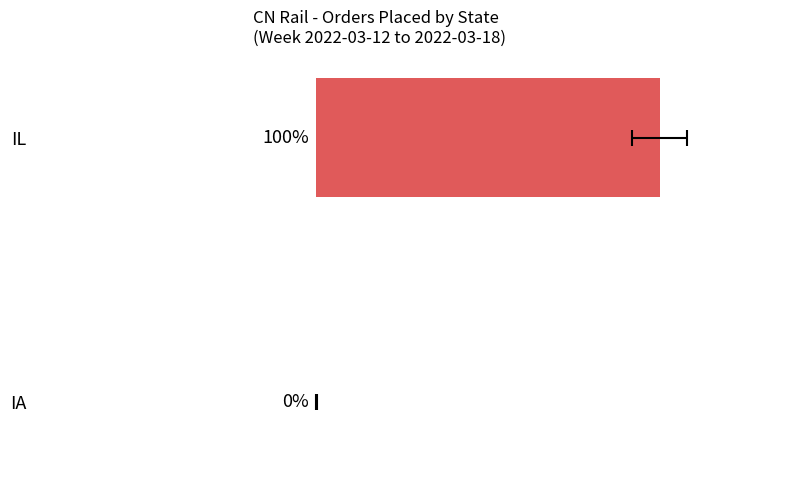

How many data points are above 99?

1